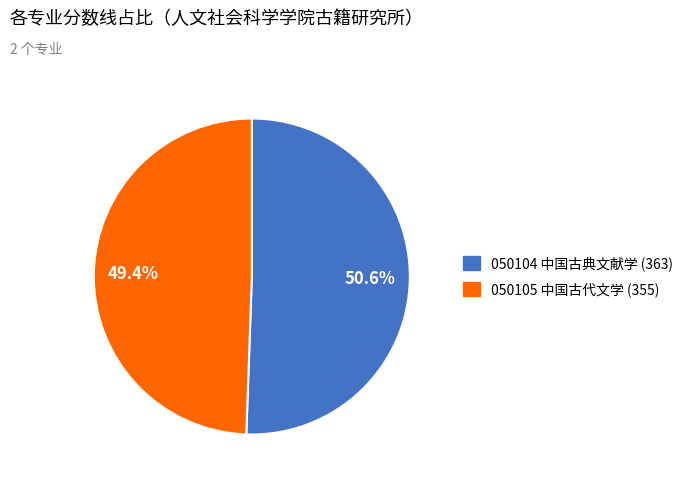

What is the ratio of the value at 050105 中国古代文学 (355) to the value at 050104 中国古典文献学 (363)?

1.0